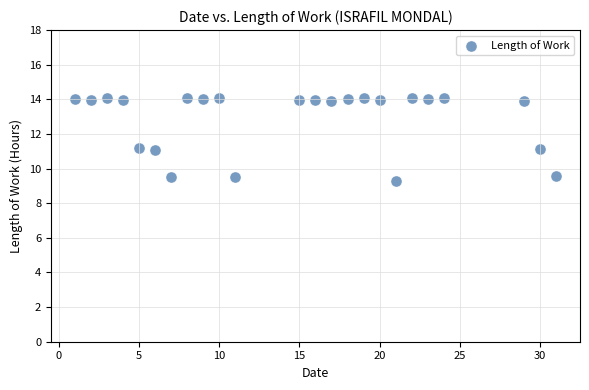

What is the range of X values (max minus min)?

30.0